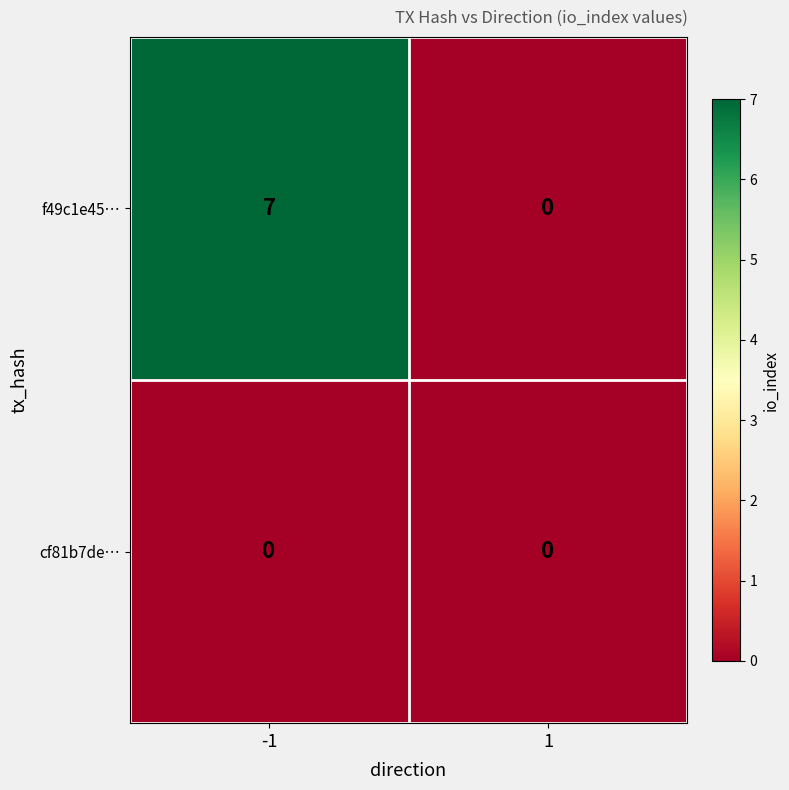

What is the sum of the f49c1e45… values at 1 and -1?

7